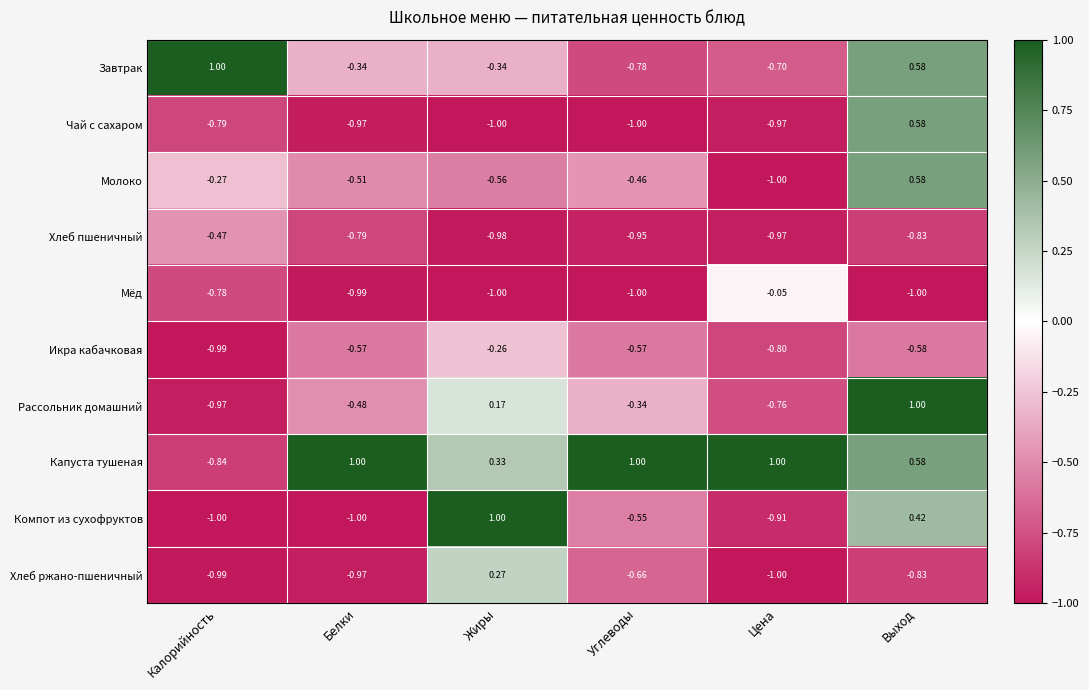

At which category is the sum across all series the highest?

Выход